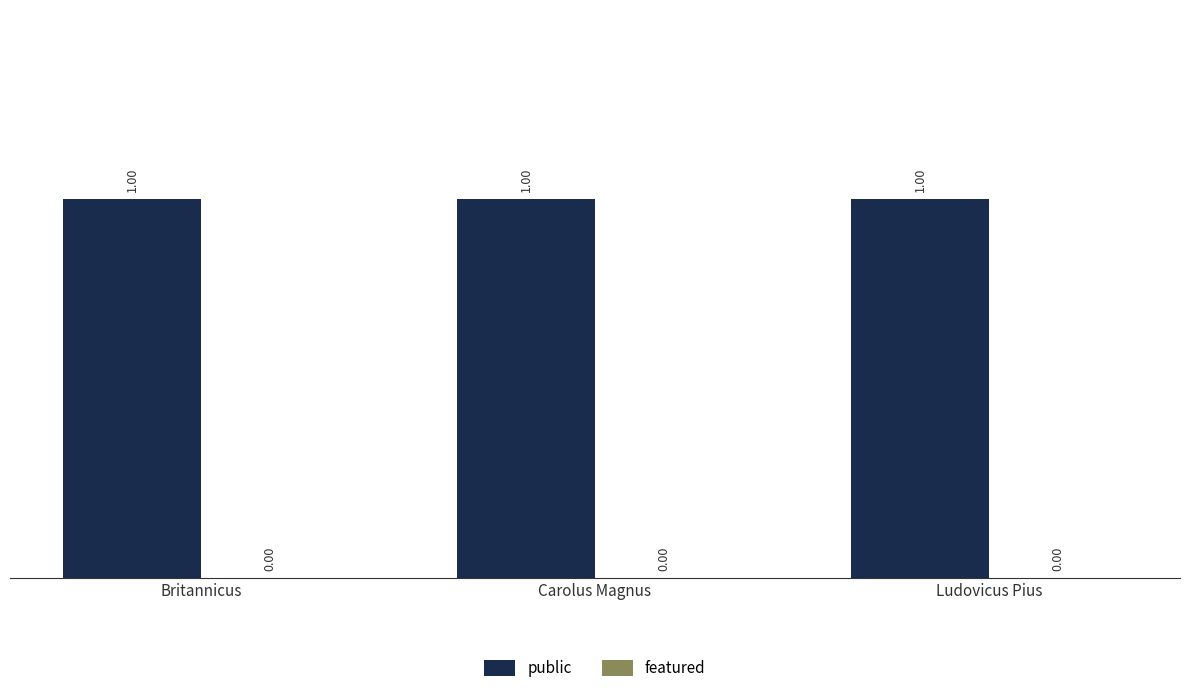

How many groups of bars are there?

3